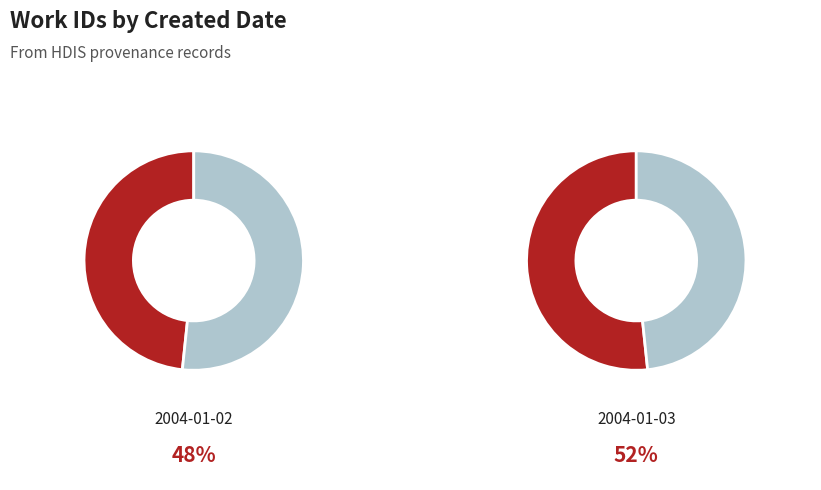

To the nearest percent, what portion does 2004-01-02 represent?

48%